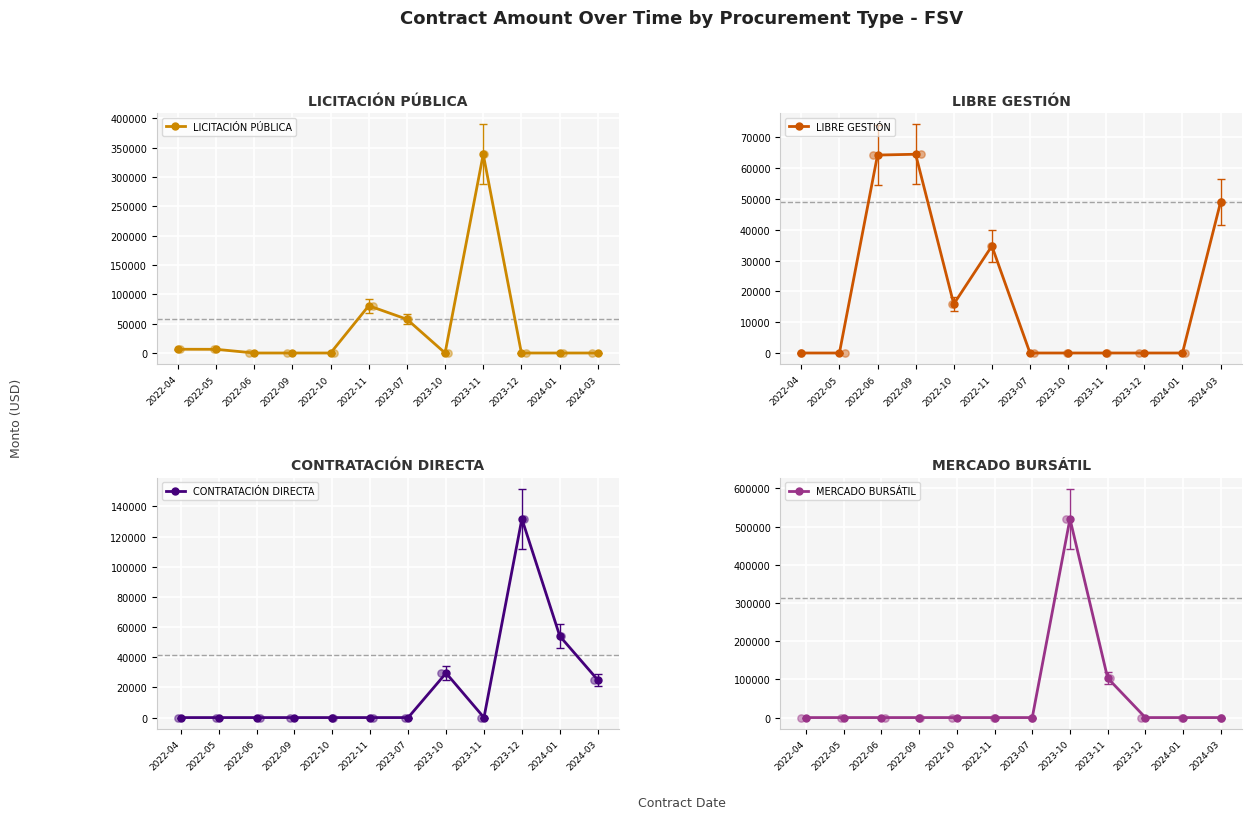

What is the total value across all series at 2022-11?

115320.8